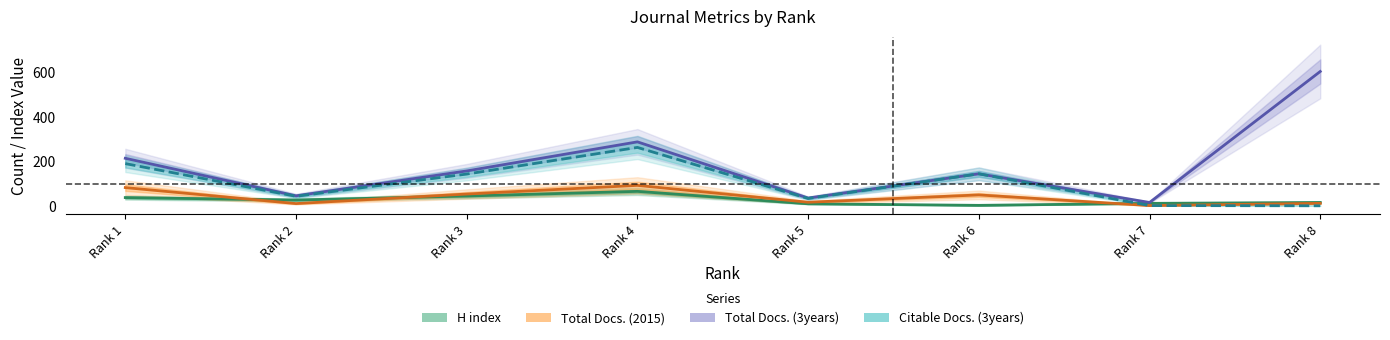

True or false: Citable Docs. (3years) and Total Docs. (3years) intersect in this chart.

False